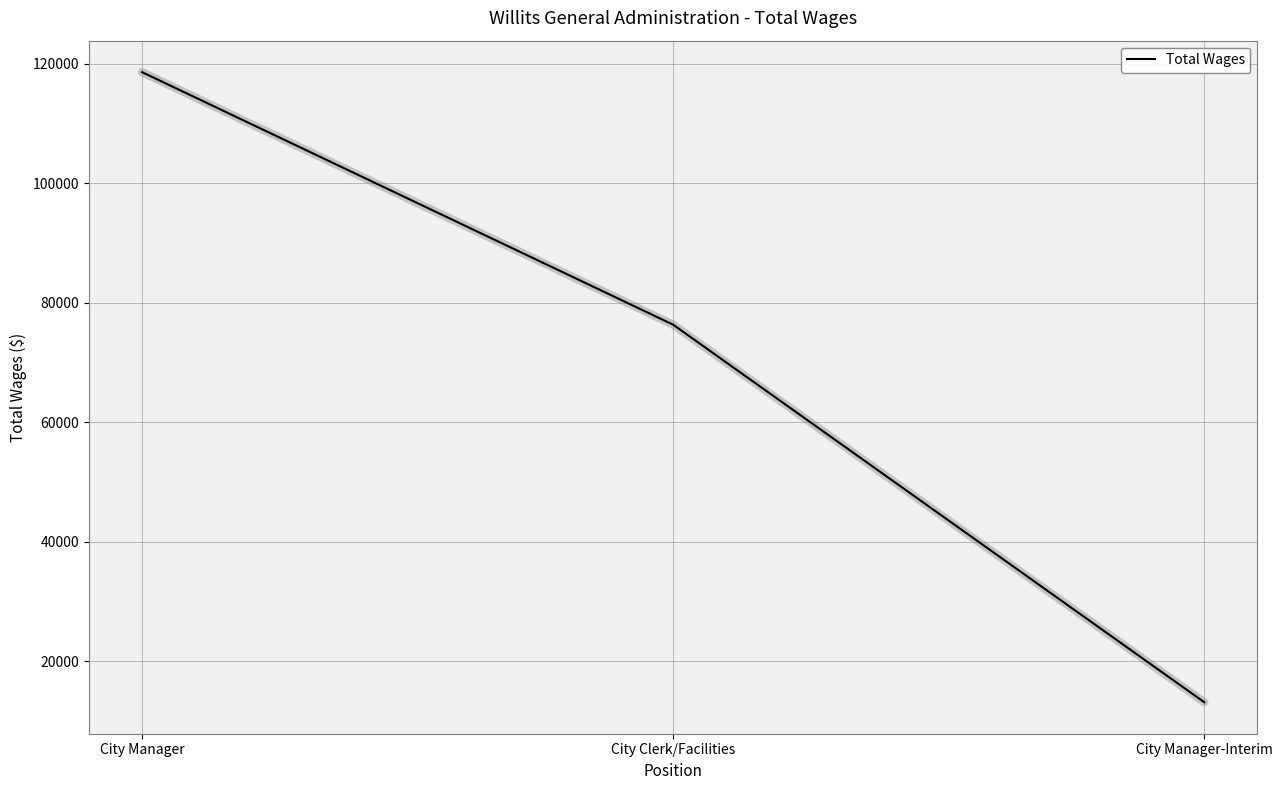

Reading right to left, list all the values displayed in this chart.

City Manager-Interim=13115	City Clerk/Facilities=76325	City Manager=118608